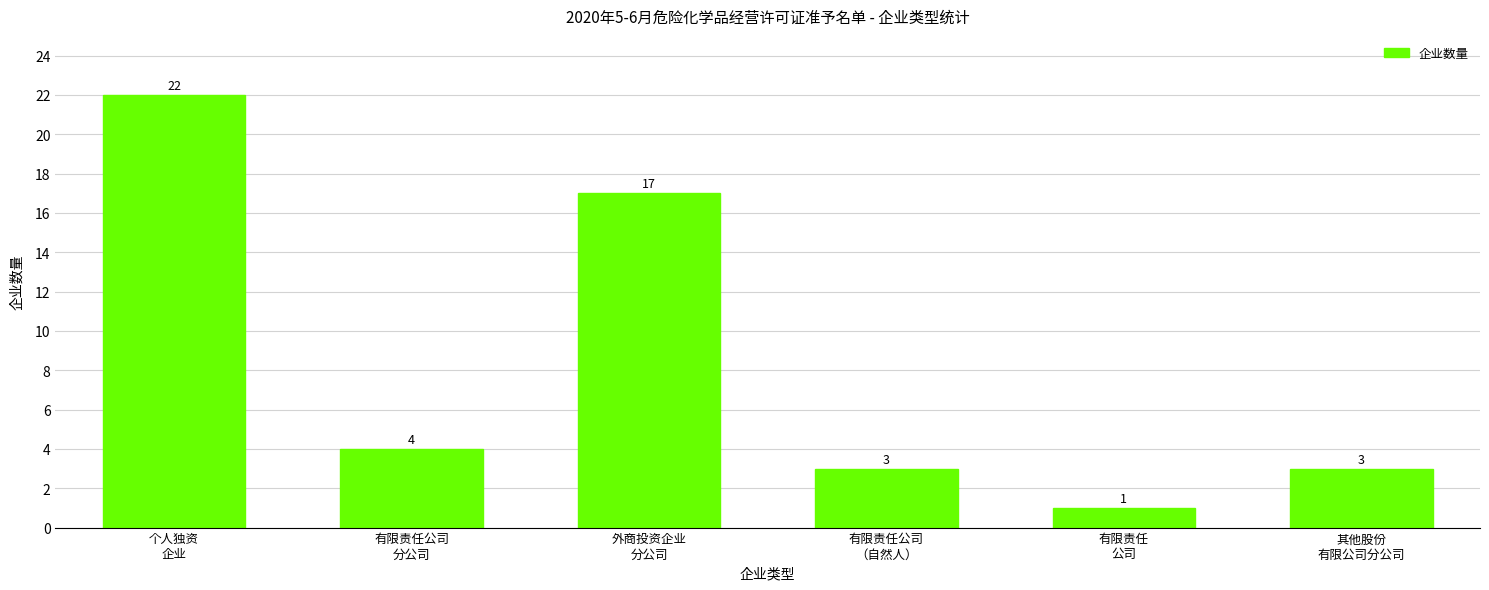

What is the value of the 4th bar from the left?

3